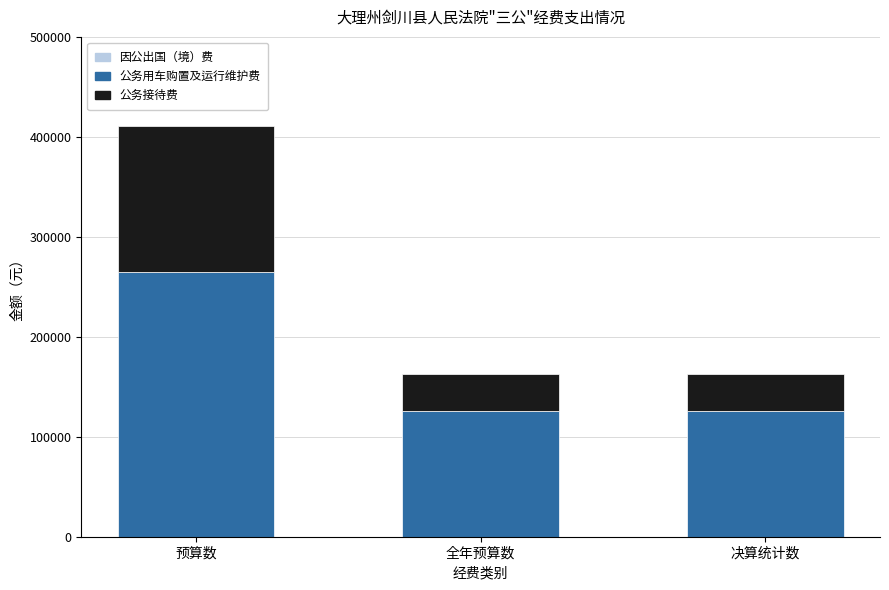

Are the bars horizontal?

No